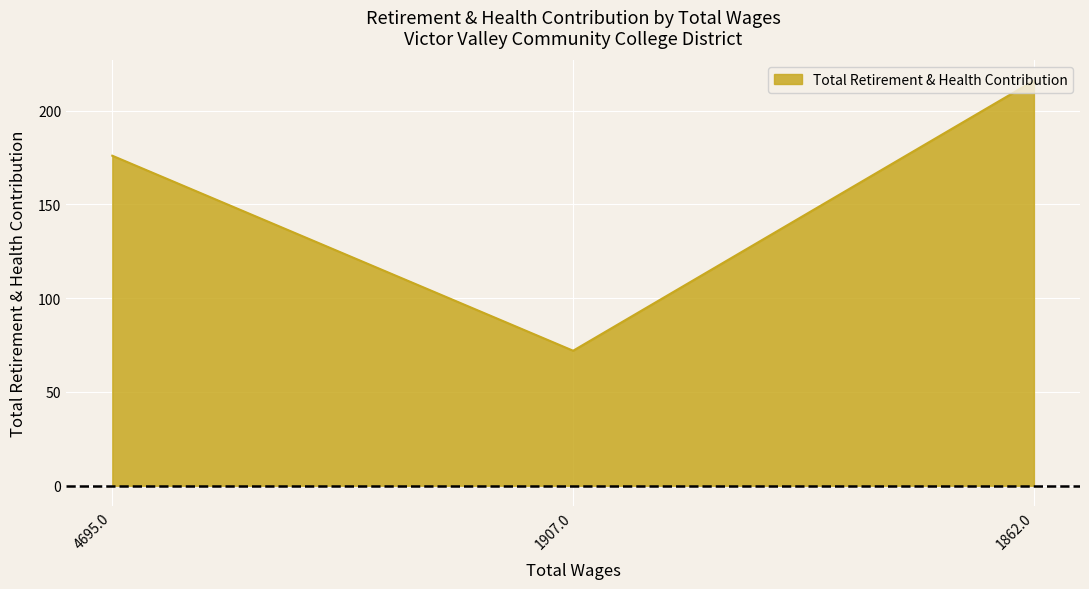

Is it true that the value at 1907.0 is 109?

False